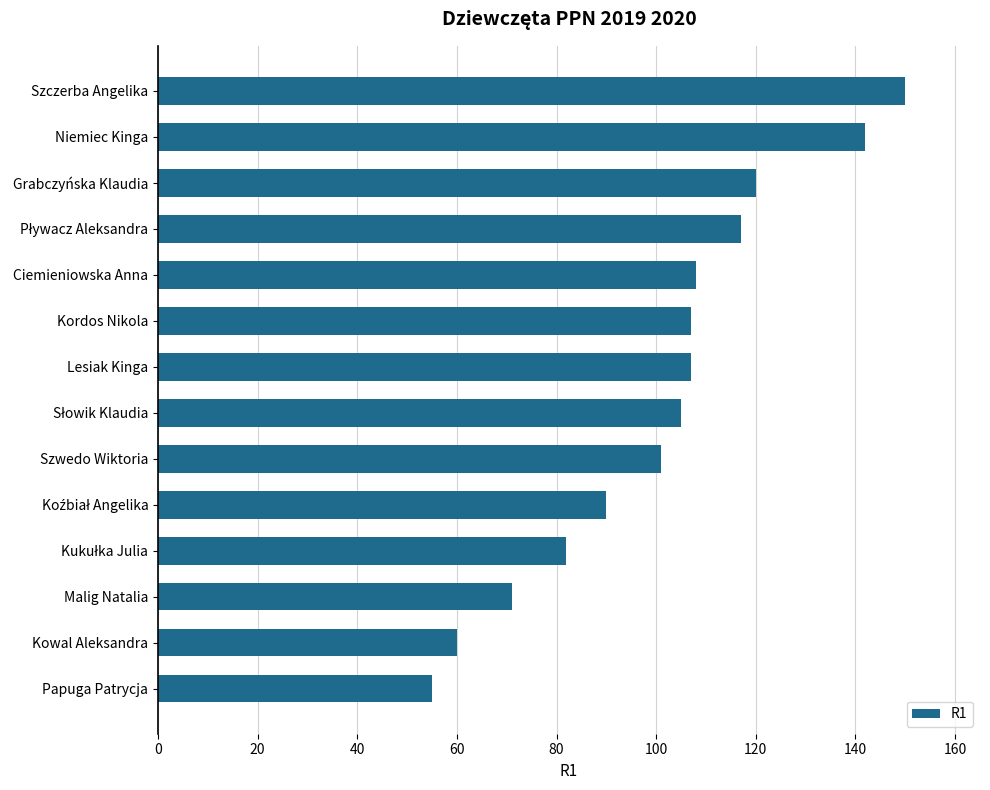

How many data points are less than 107?

7